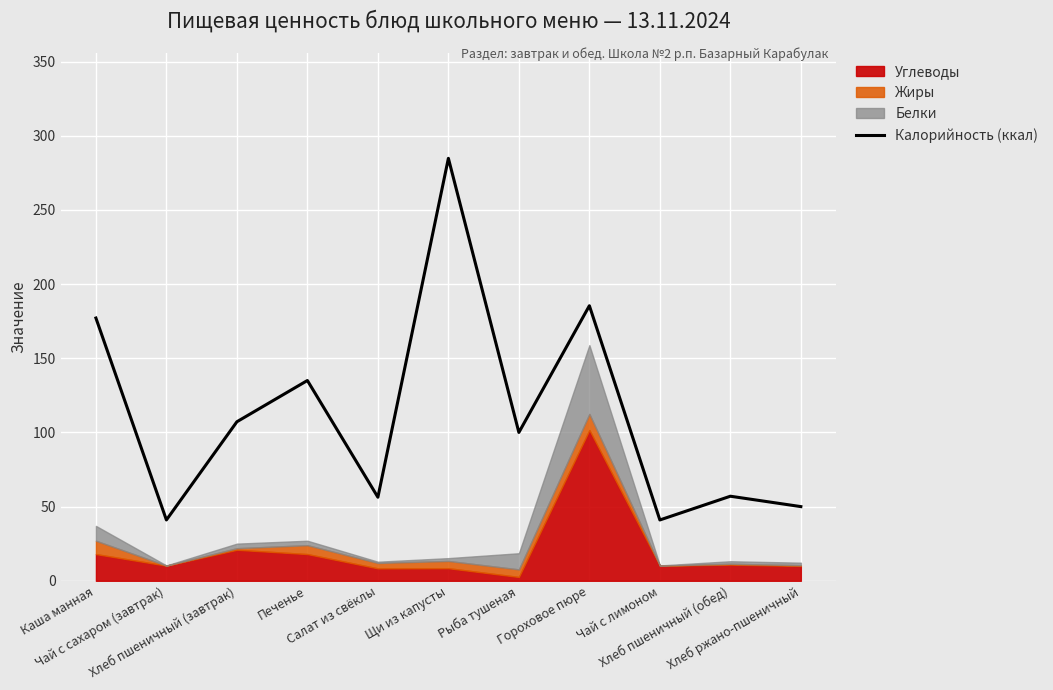

Reading left to right, list all the values displayed in this chart.

Каша манная=177.1	Чай с сахаром (завтрак)=41.0	Хлеб пшеничный (завтрак)=107.2	Печенье=135.0	Салат из свёклы=56.3	Щи из капусты=284.8	Рыба тушеная=100.0	Гороховое пюре=185.4	Чай с лимоном=41.0	Хлеб пшеничный (обед)=57.0	Хлеб ржано-пшеничный=50.0